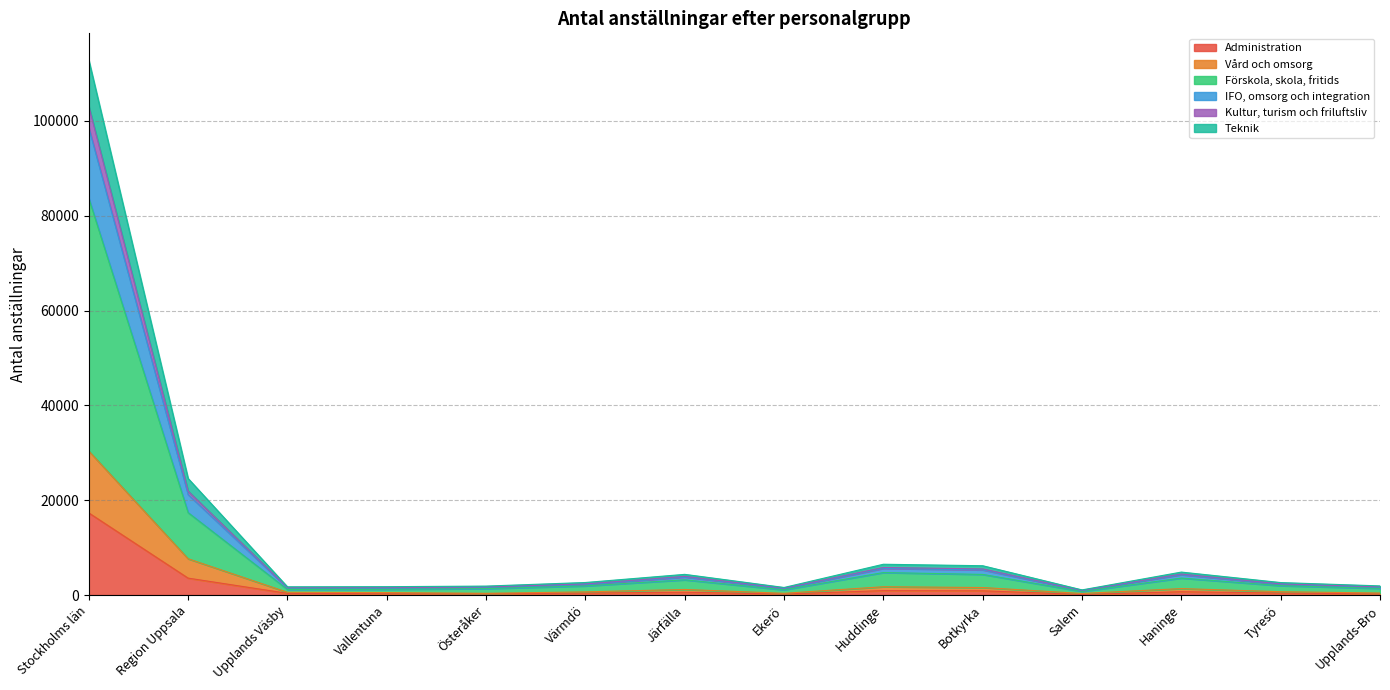

At how many categories does at least one series exceed 81386?

1